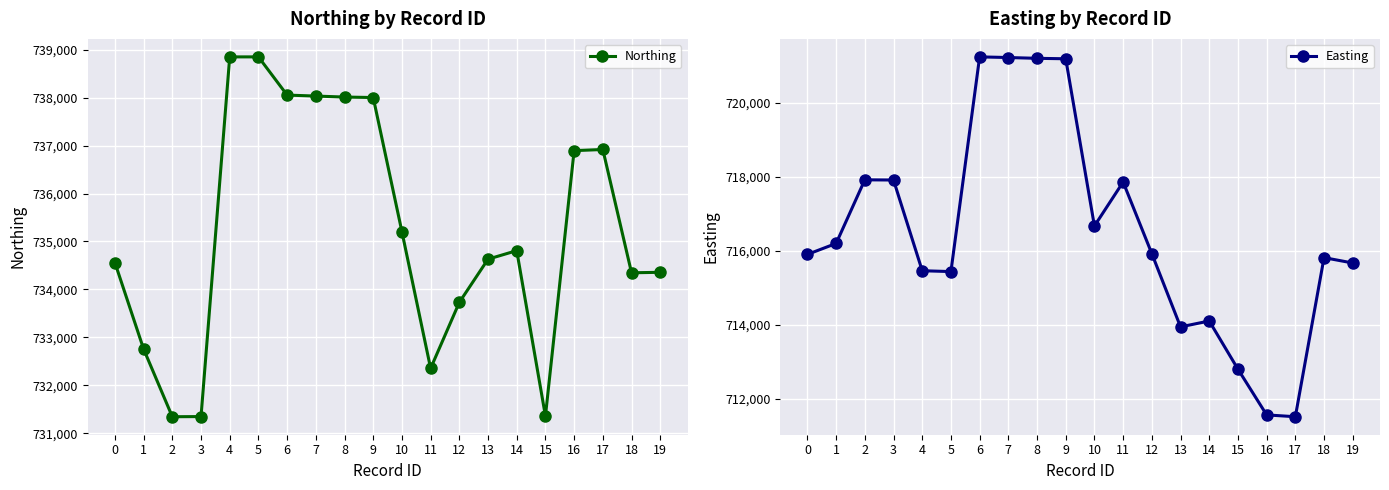

Rank the series by their maximum value, from lowest to highest.

Easting, Northing